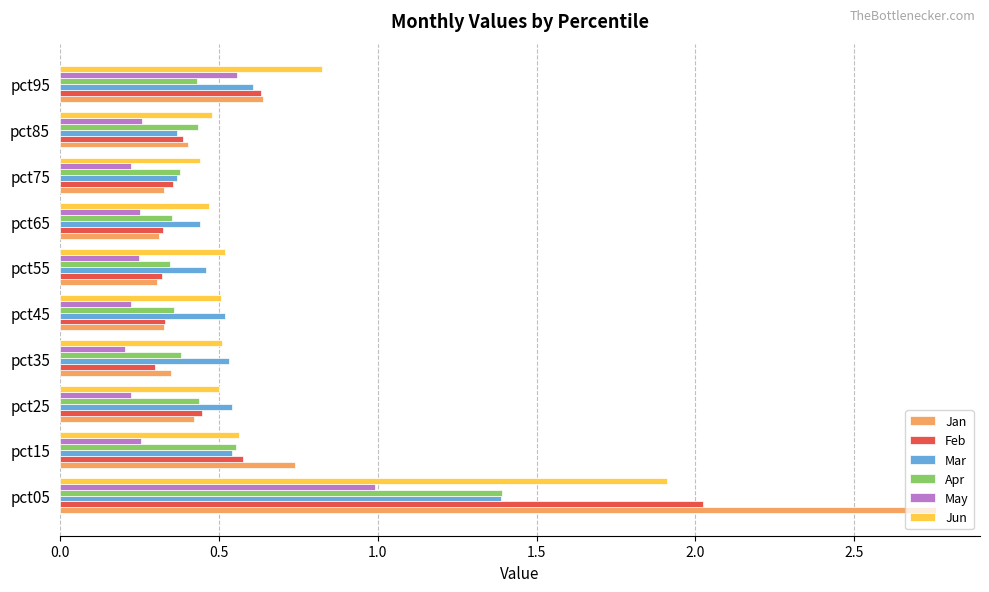

At which category is the sum across all series the highest?

pct05